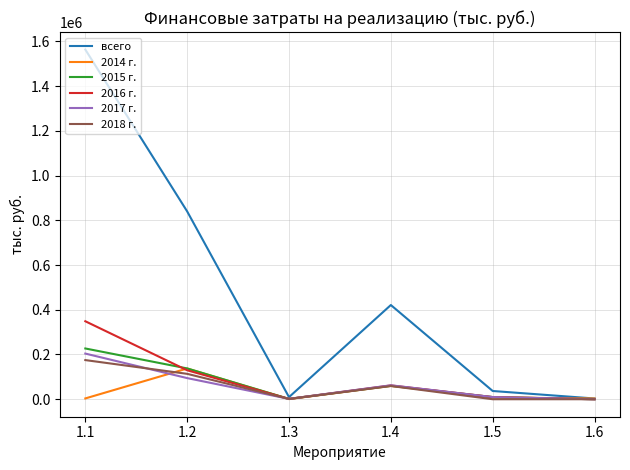

Is the value of 2015 г. at 1.1 greater than the value of 2014 г. at 1.5?

Yes